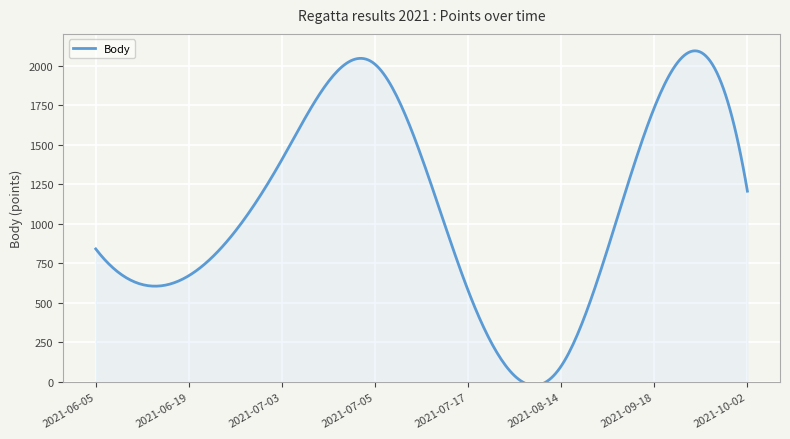

What is the greatest value displayed?

2093.0